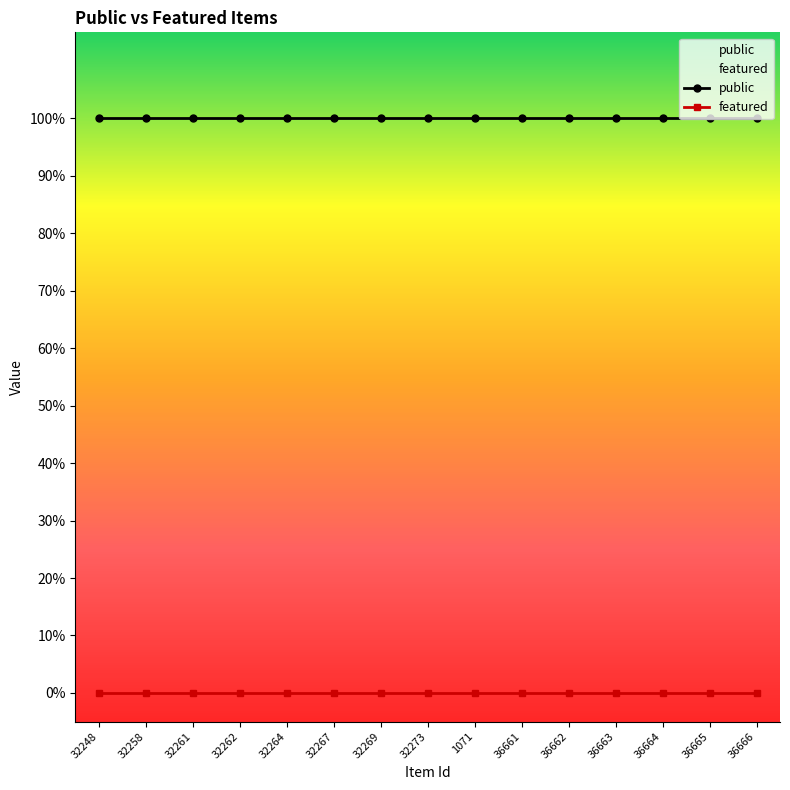

At which category is the sum across all series the highest?

32248